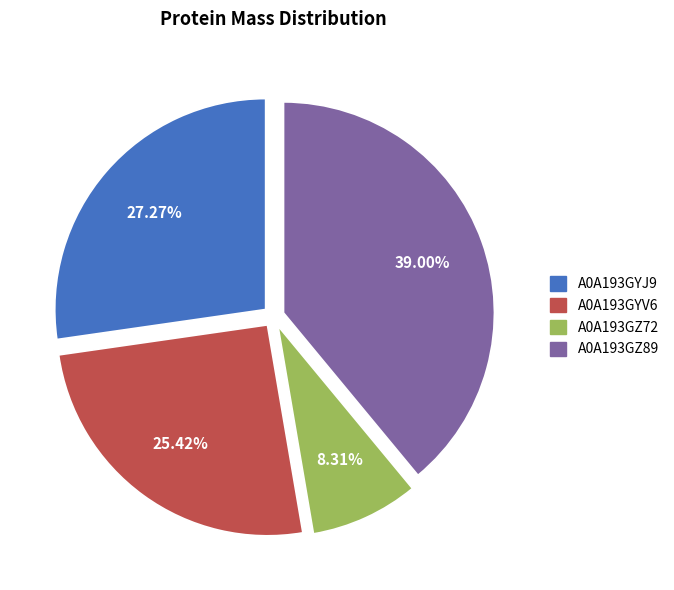

Is the sum of A0A193GZ72 and A0A193GZ89 greater than half?

No